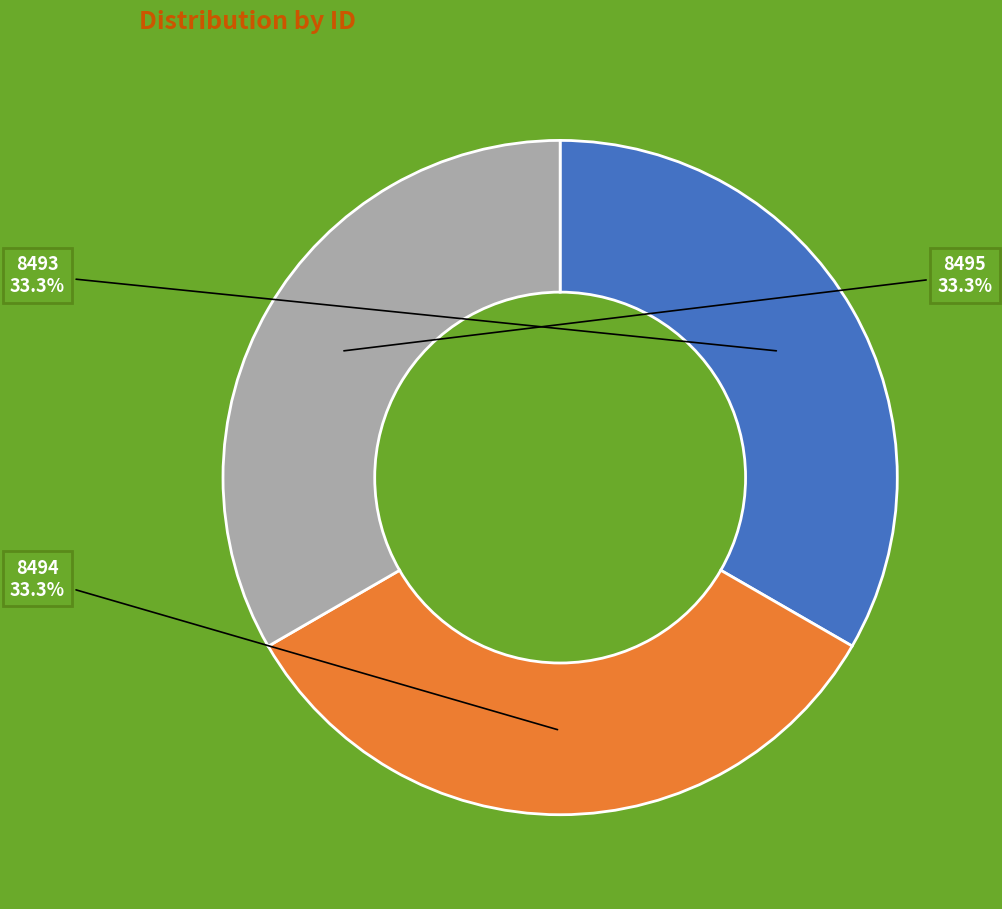

To the nearest percent, what is the average slice percentage?

33%